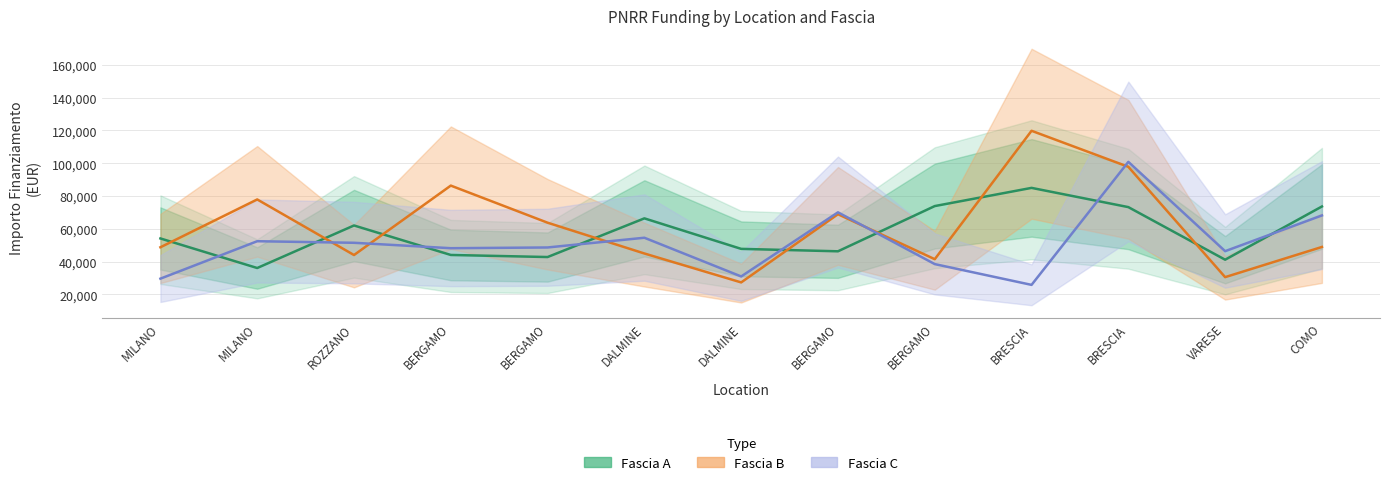

What is the difference between the second highest and second lowest values in the Fascia A series?

32690.0